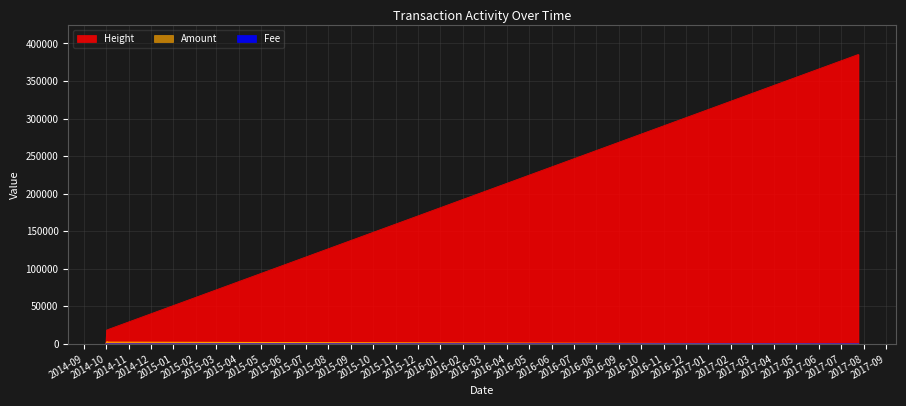

What is the maximum value for Height?

385416.0